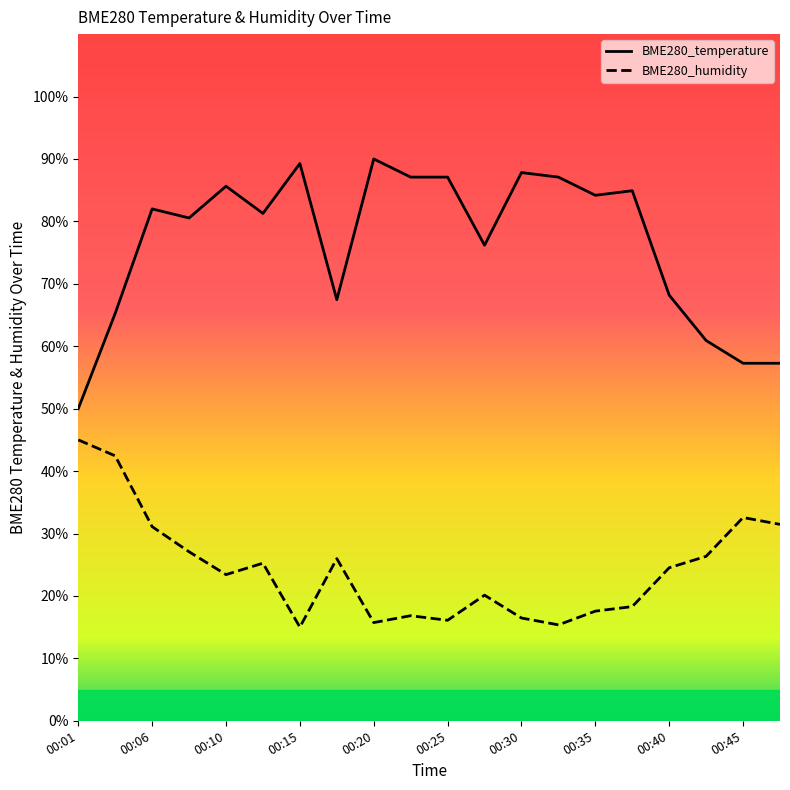

What is the approximate value of BME280_temperature at 00:23?

87.1